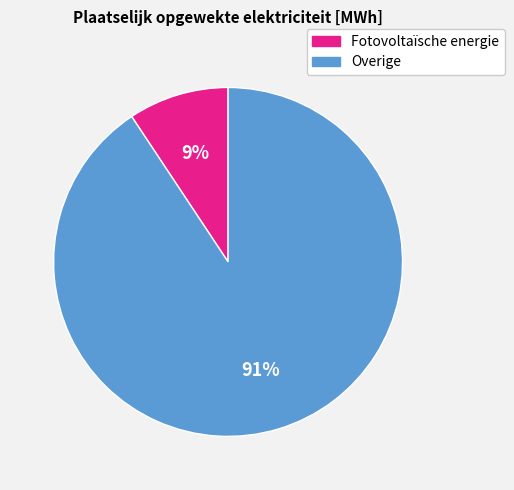

To the nearest percent, what portion does Overige represent?

91%